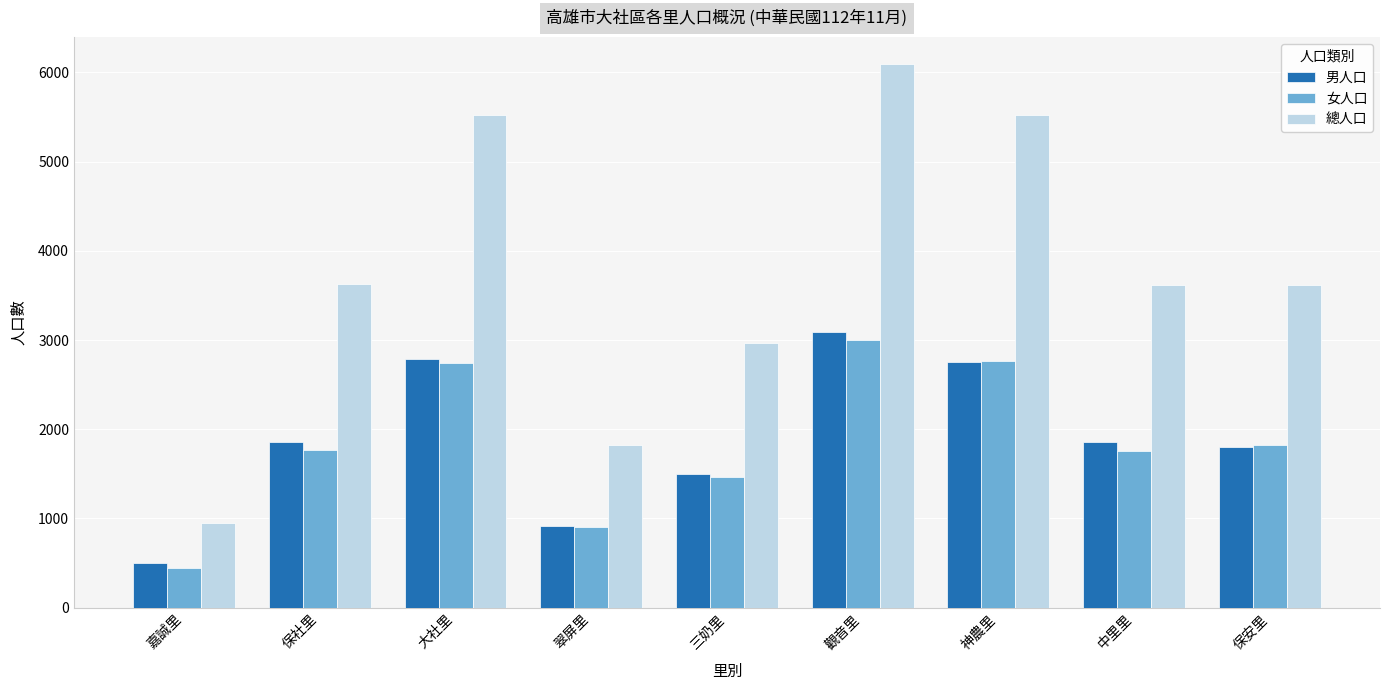

What is the sum of the 女人口 values at 神農里 and 中里里?

4528